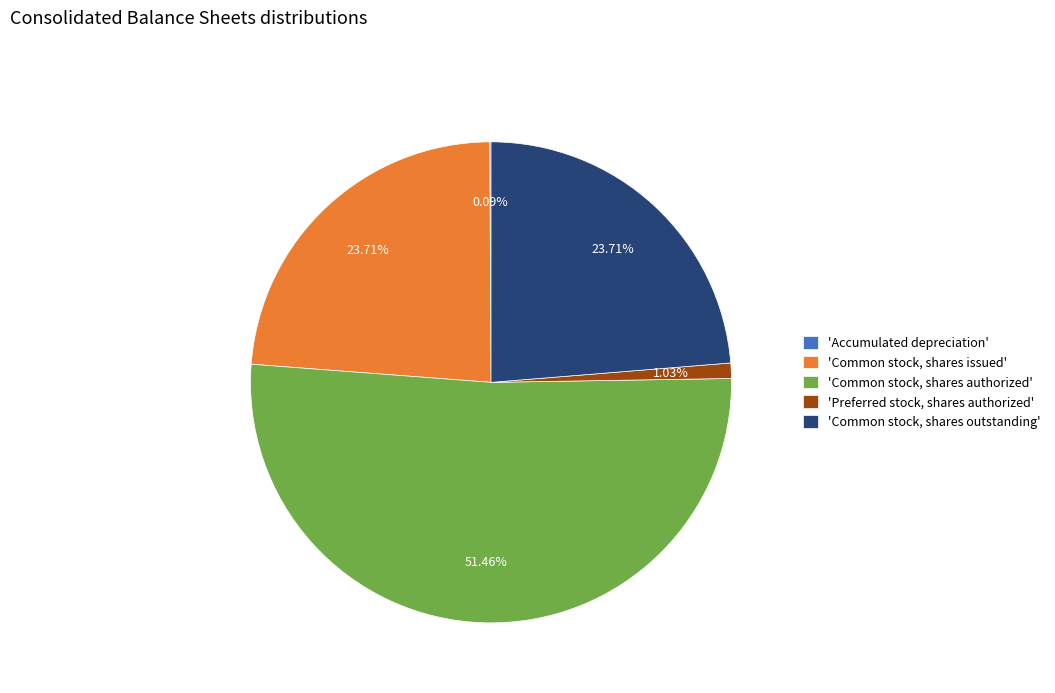

Which category has the biggest portion of the pie?

'Common stock, shares authorized'